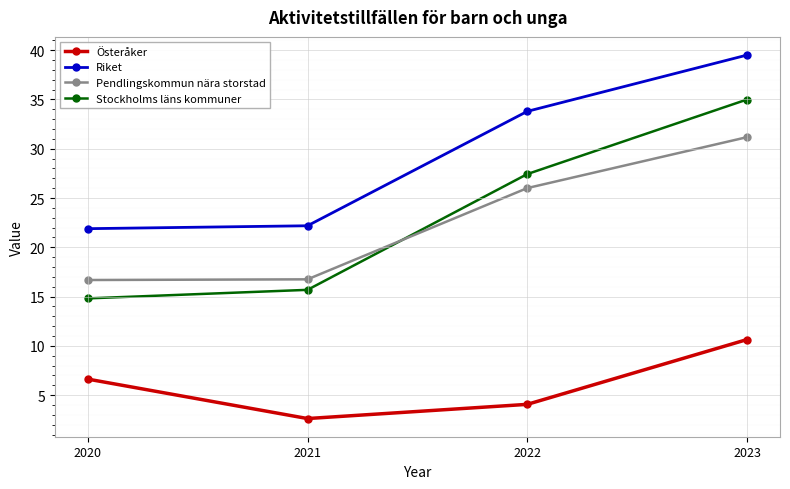

What is the total value across all series at 2021?

57.3